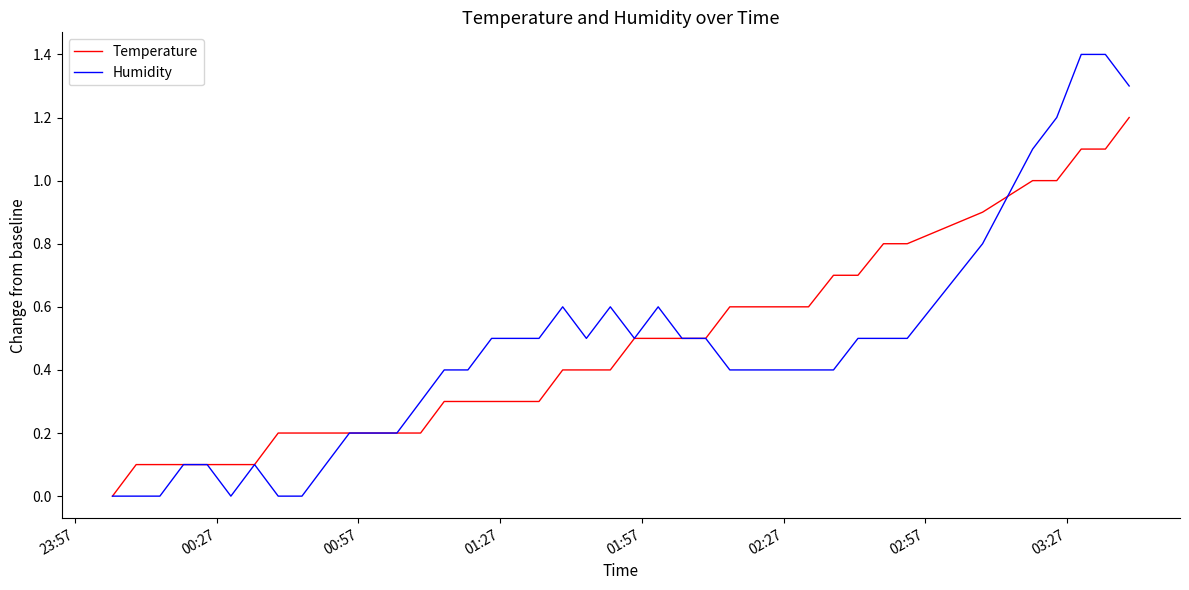

What is the average value of the Humidity series?

0.5